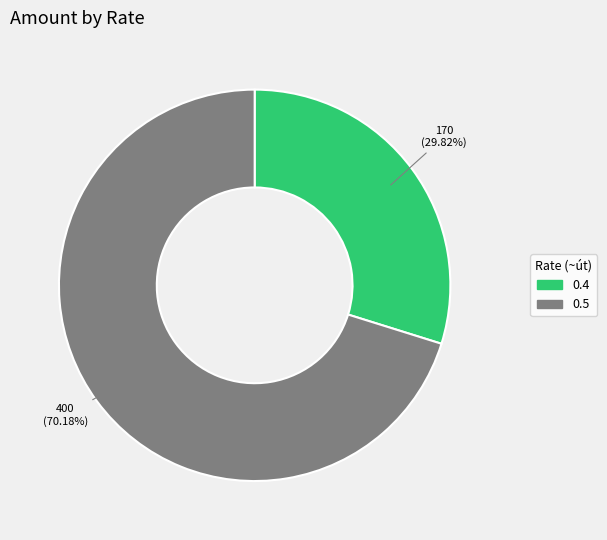

To the nearest percent, what is the difference between the largest and smallest slice percentages?

40%